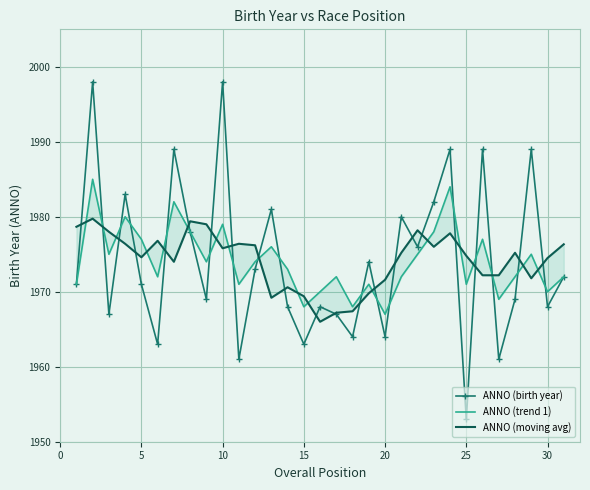

What is the sum of all ANNO (moving avg) values?

61200.4